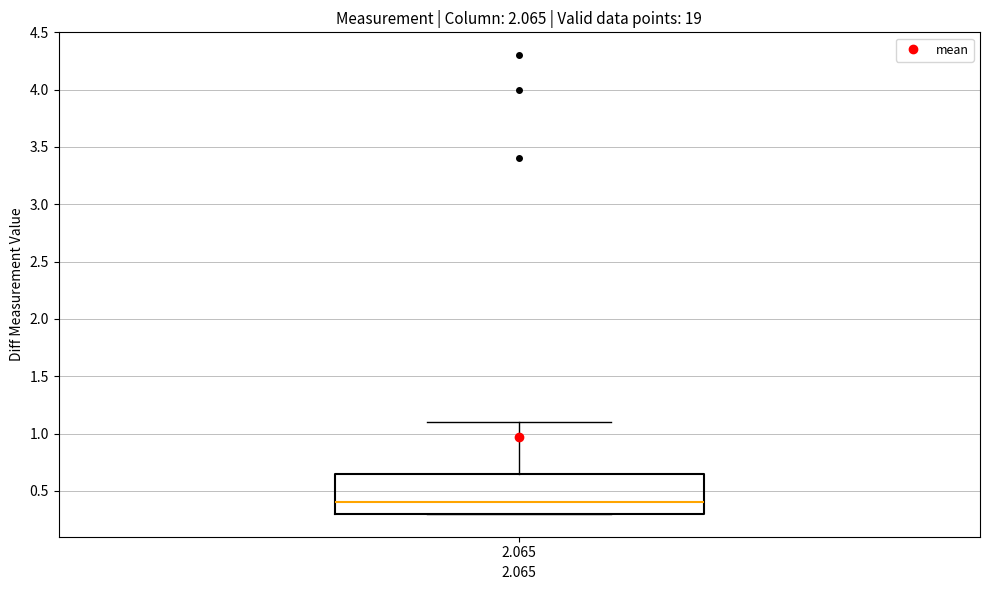

Read this box plot against the y-axis: the position of the median line, the range covered by the box, and the ends of both whiskers. The values are not printed on the chart, so give them approximately, as read against the axis.

median 0.40, box 0.30 to 0.65, whiskers 0.30 to 1.10